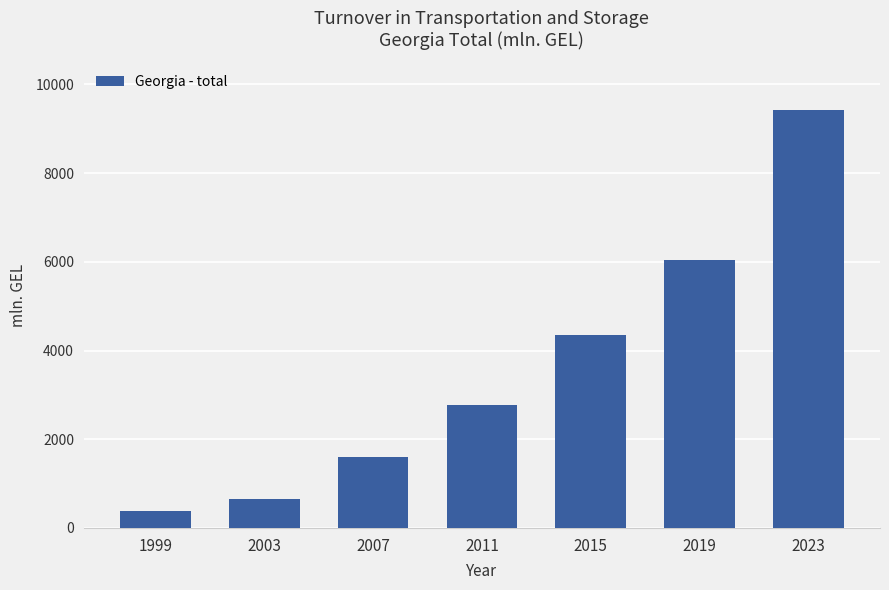

True or false: the data shows 663.4 at 2003.

True